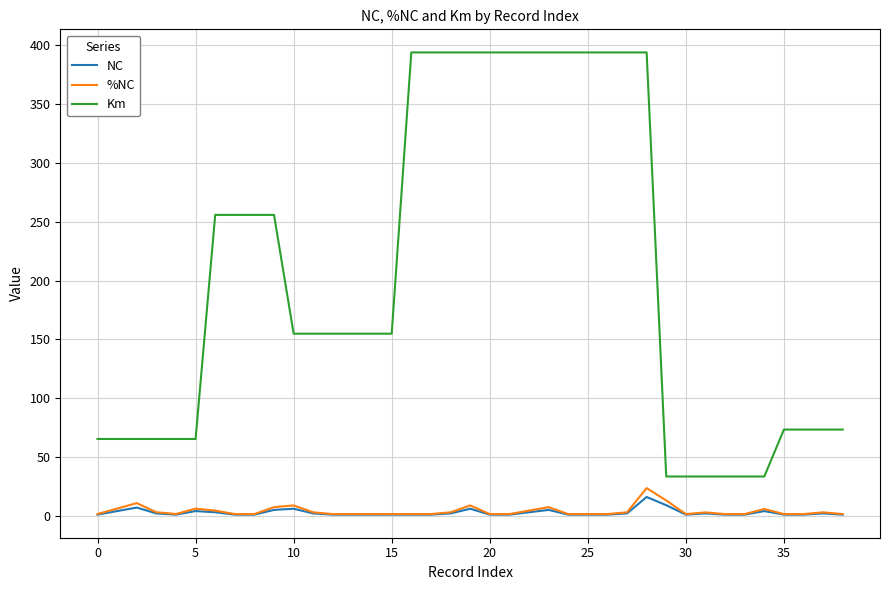

How many lines are shown in the chart?

3